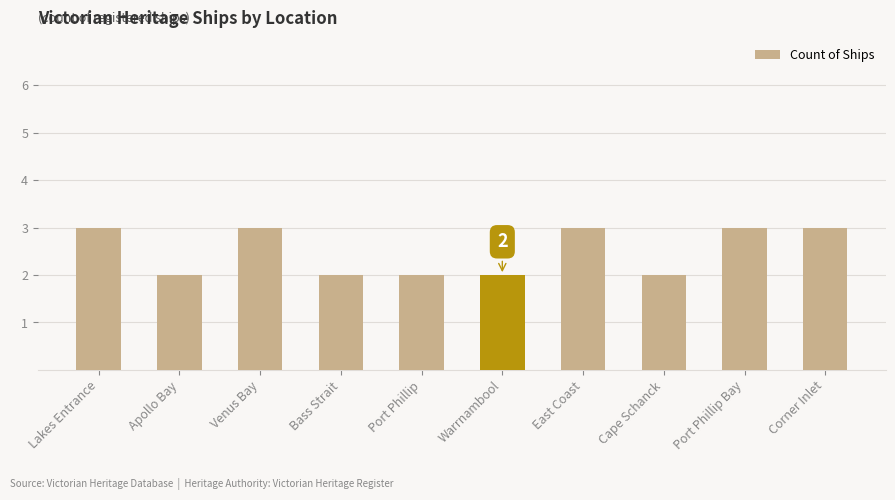

What is the label of the 1st bar from the left?

Lakes Entrance